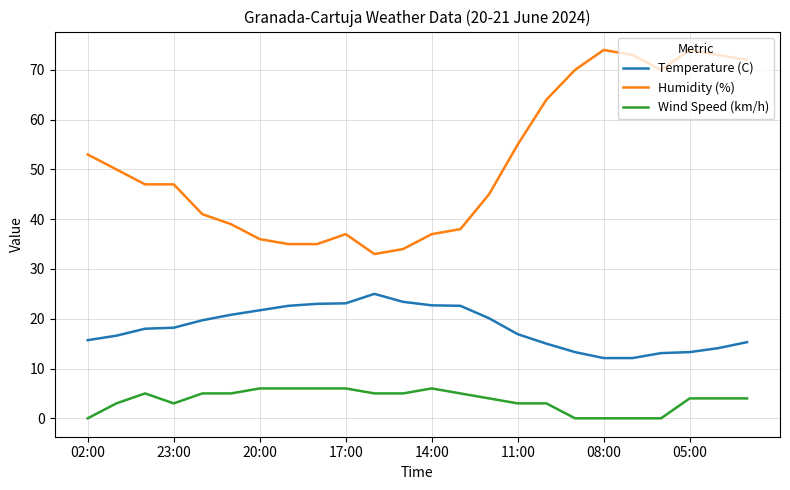

Which series has the largest total across all categories?

Humidity (%)